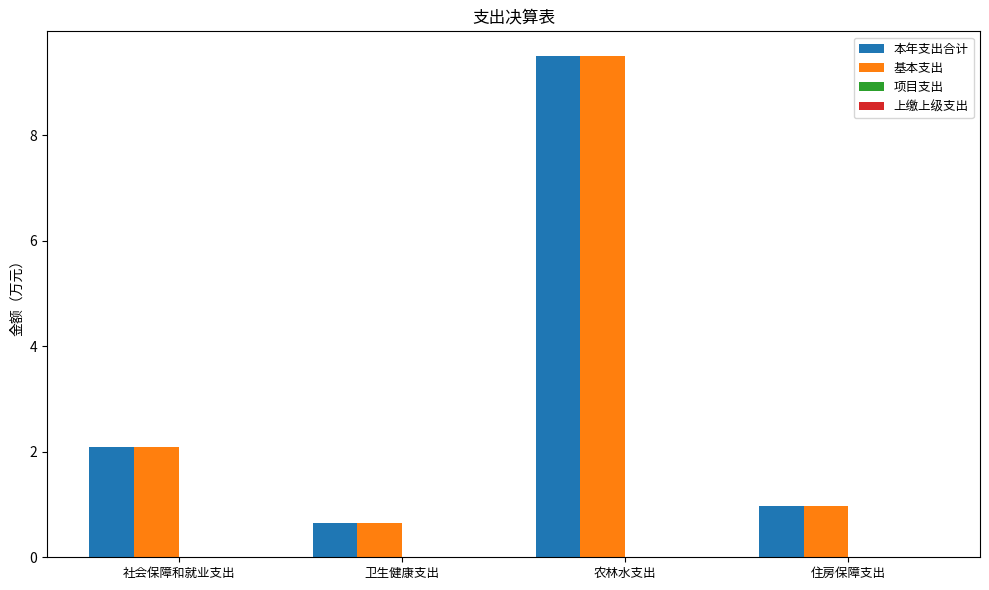

Reading right to left, extract all data points from this chart.

本年支出合计: 1.0	9.5	0.6	2.1
基本支出: 1.0	9.5	0.6	2.1